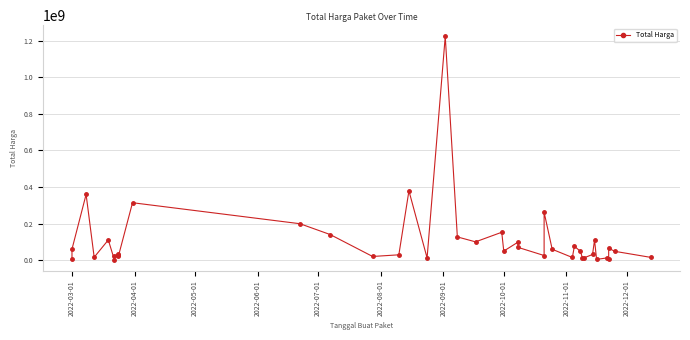

Count the number of data series in this chart.

1